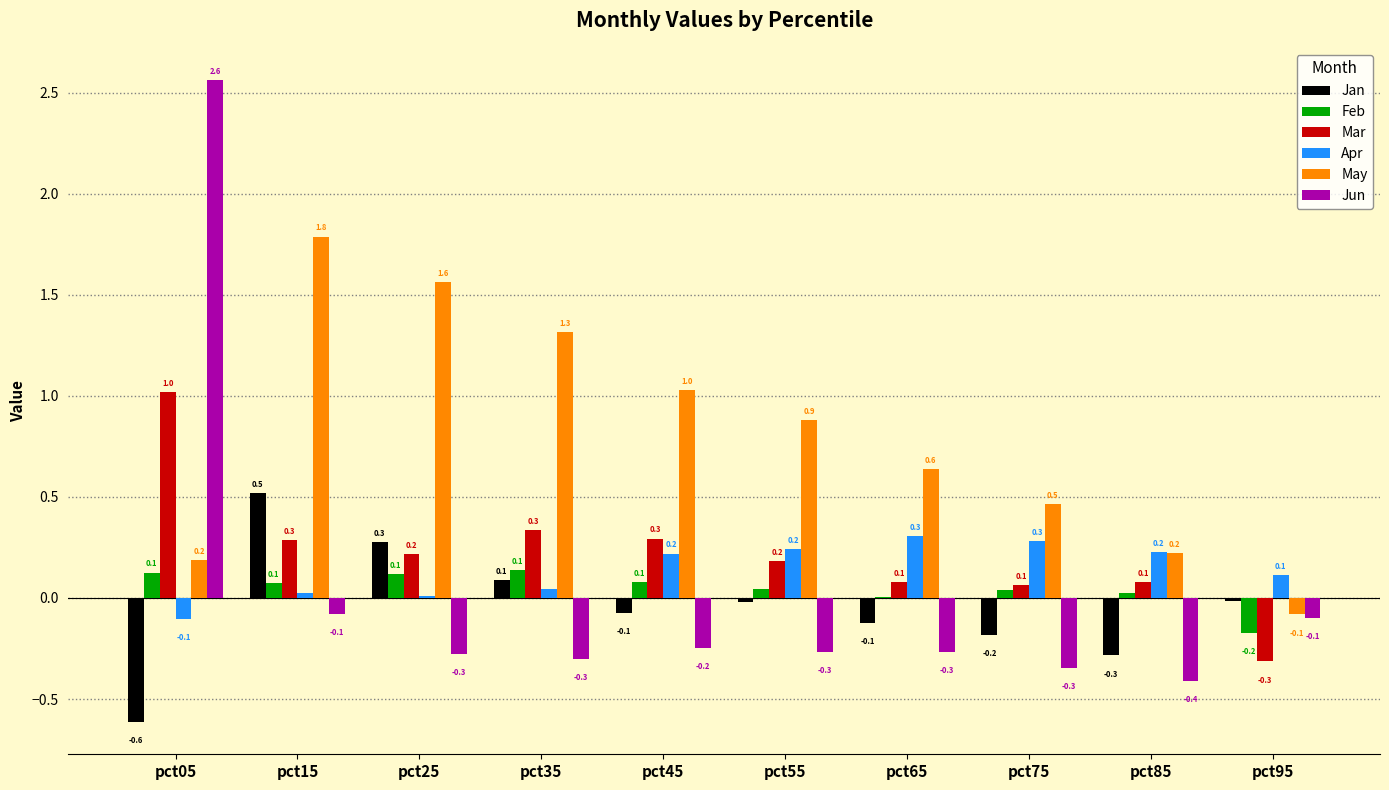

Is it true that Jan equals 0.2 at pct15?

False